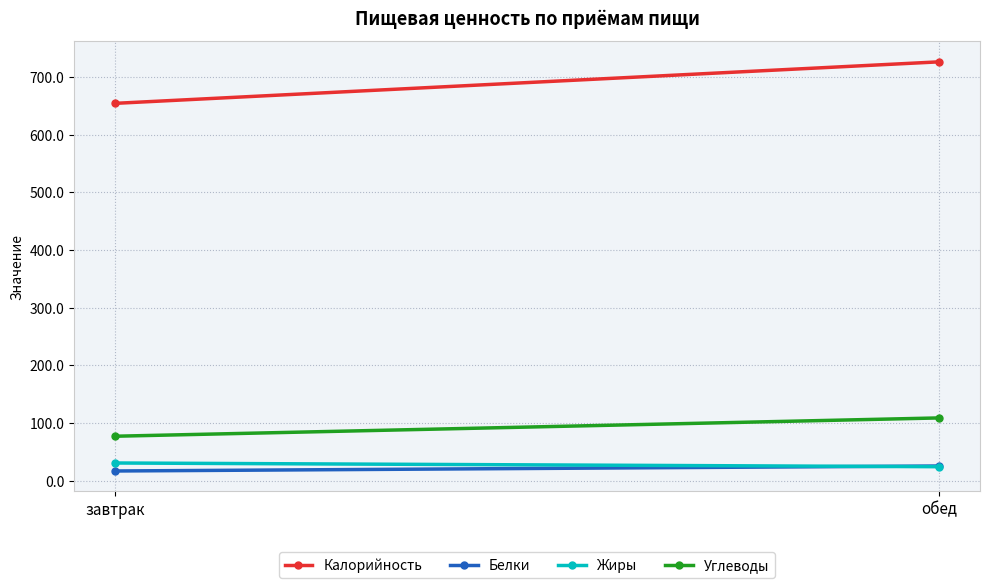

Rank the series by their maximum value, from highest to lowest.

Калорийность, Углеводы, Жиры, Белки